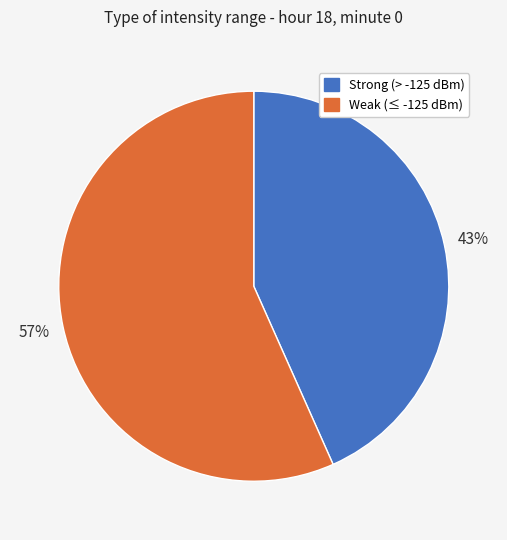

Combined, do Strong (> -125 dBm) and Weak (≤ -125 dBm) account for over 50%?

Yes